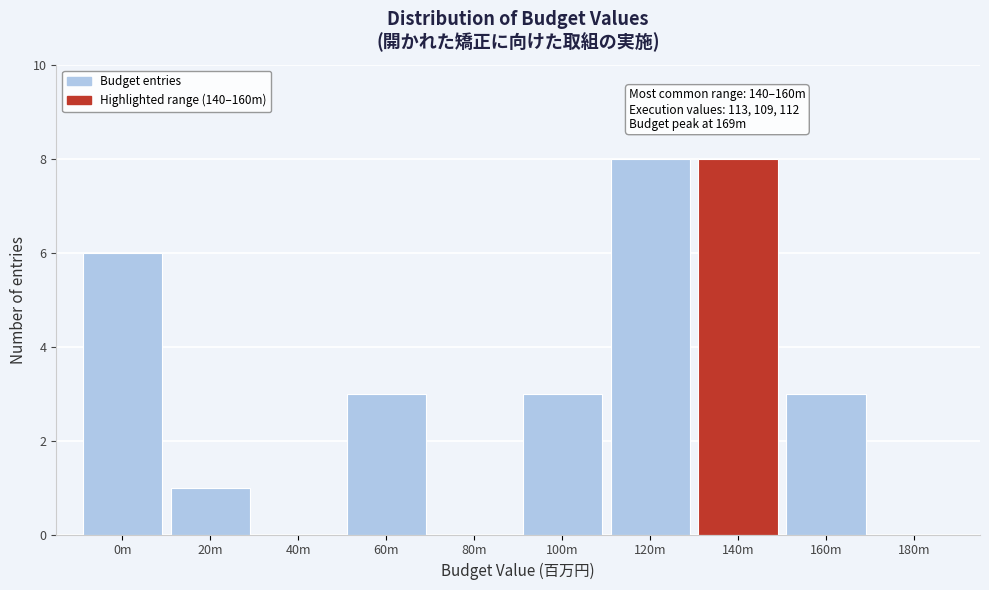

Reading left to right, what are all the values shown in this chart?

0m=6	20m=1	40m=0	60m=3	80m=0	100m=3	120m=8	140m=8	160m=3	180m=0